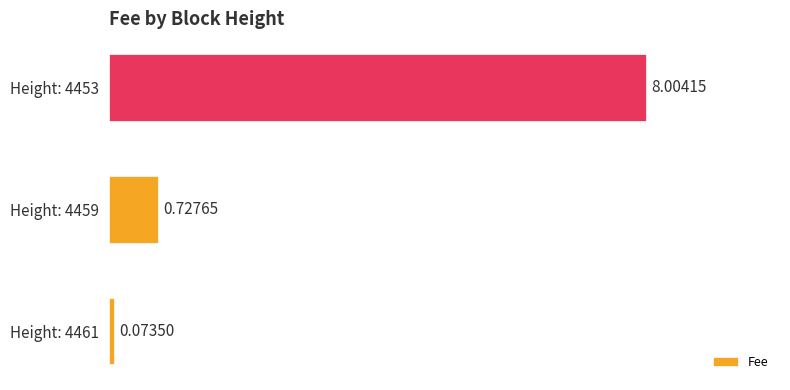

List the labels in order of value, largest first.

Height: 4453, Height: 4459, Height: 4461